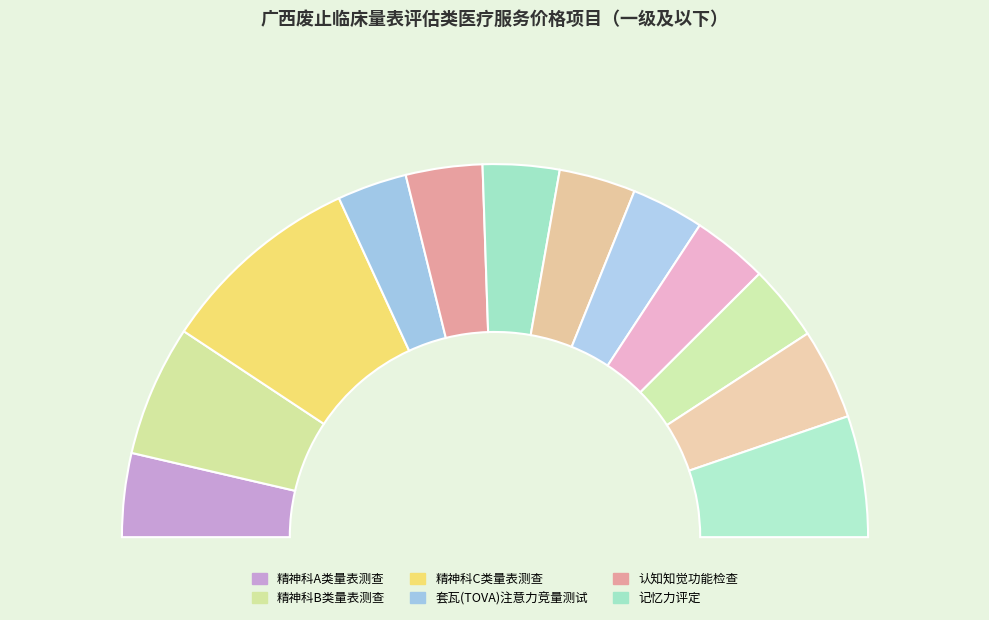

To the nearest percent, what is the difference between the largest and smallest slice percentages?

12%